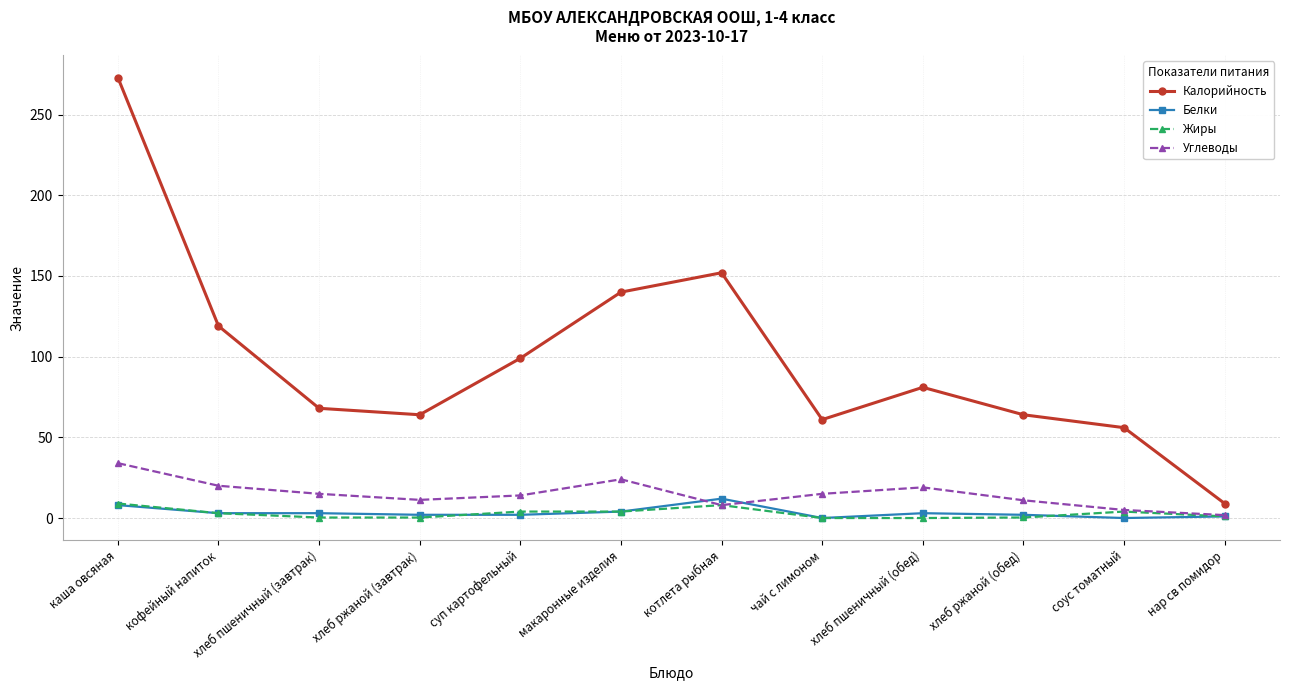

In Углеводы, how many points are higher than both neighbors (excluding endpoints)?

2